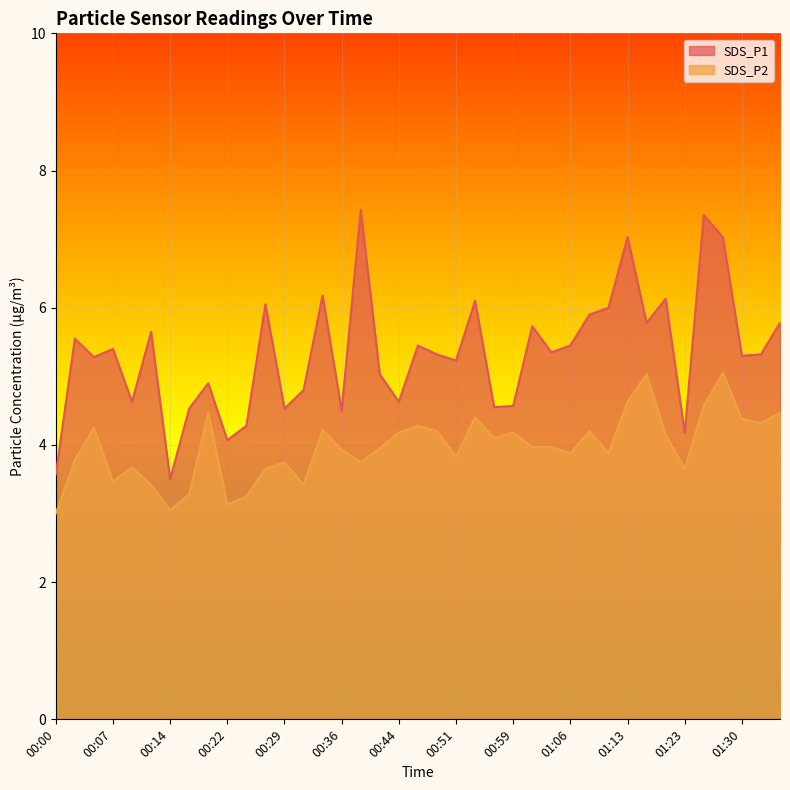

What position from the right is 01:26?

5